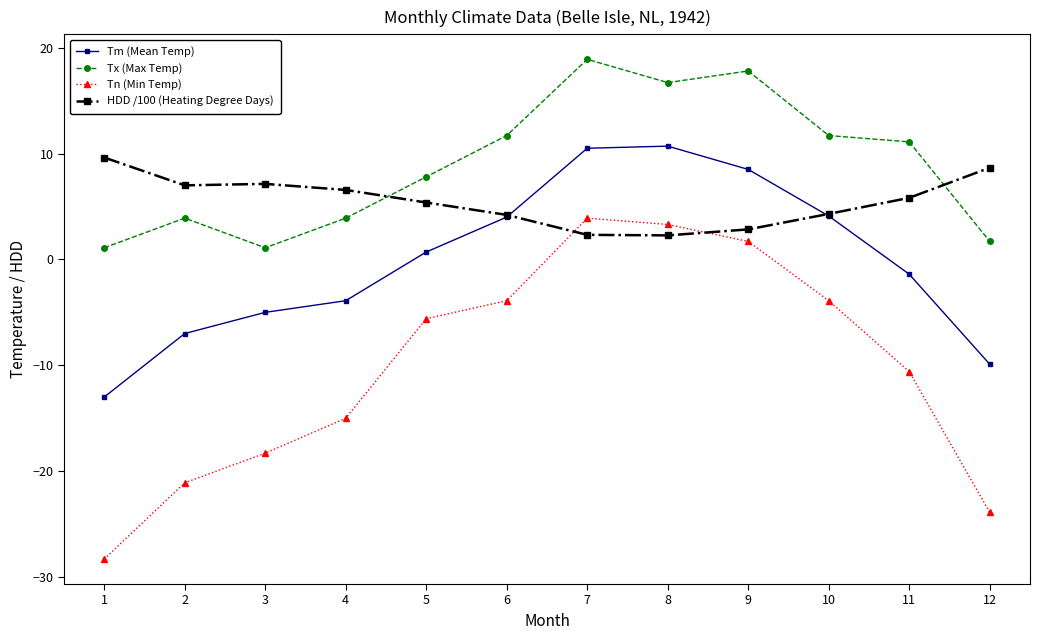

True or false: Tn (Min Temp) has more than 0 points higher than both neighbors.

True